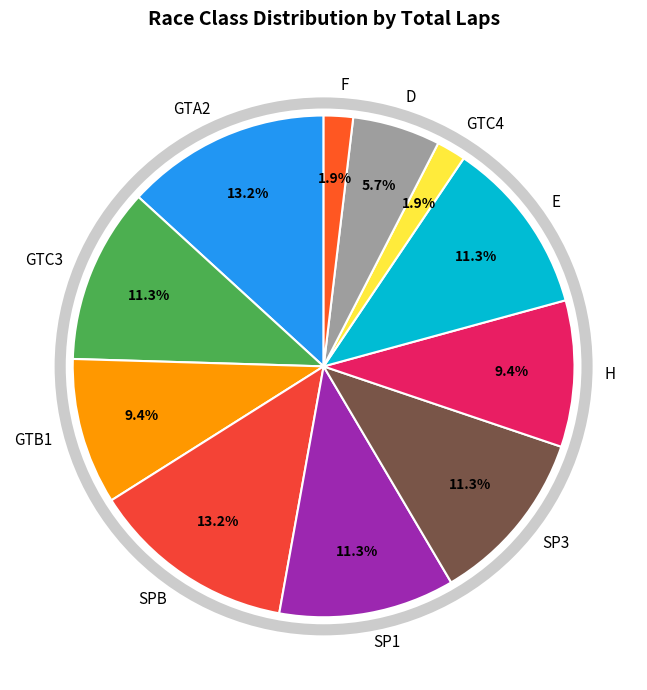

To the nearest percent, what percentage of the pie is SP1?

11%